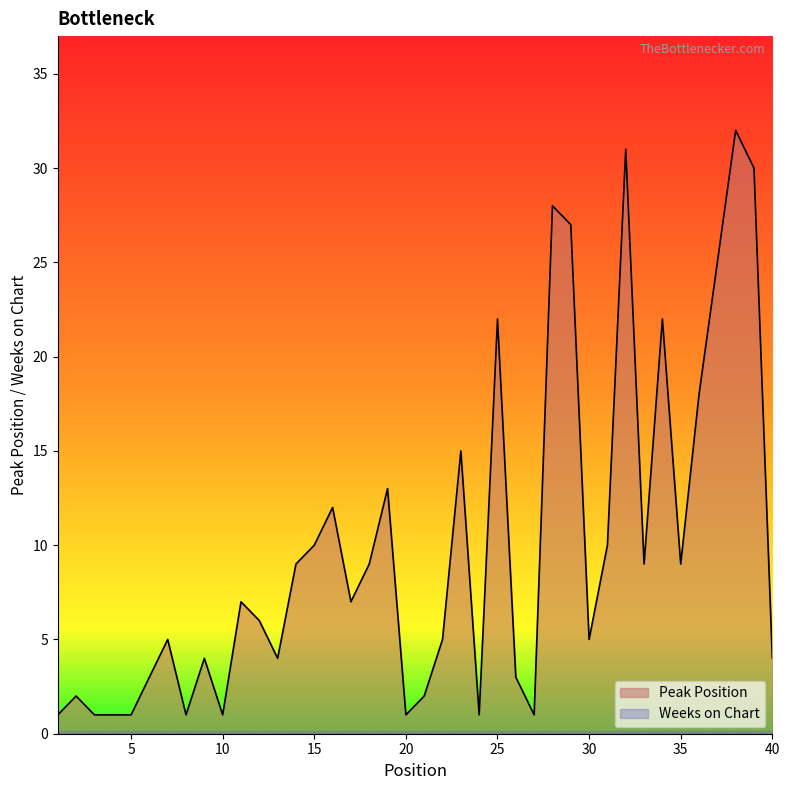

What is the difference between the maximum and minimum values?

31